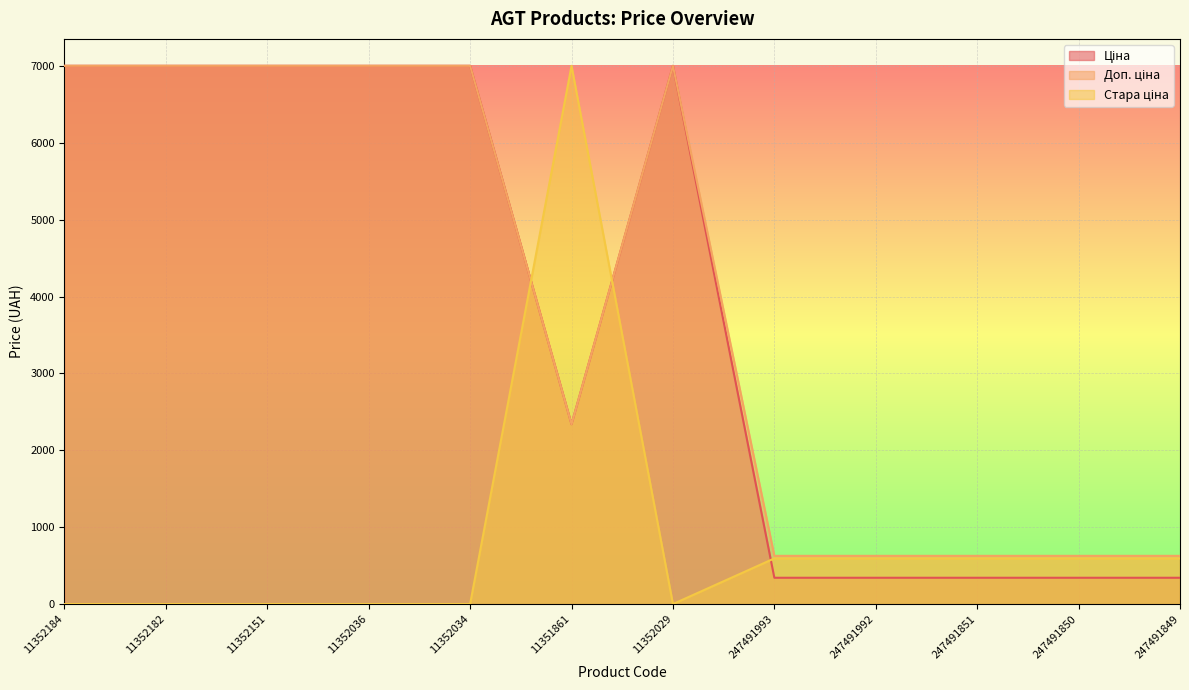

Which series has the largest total across all categories?

Доп. ціна